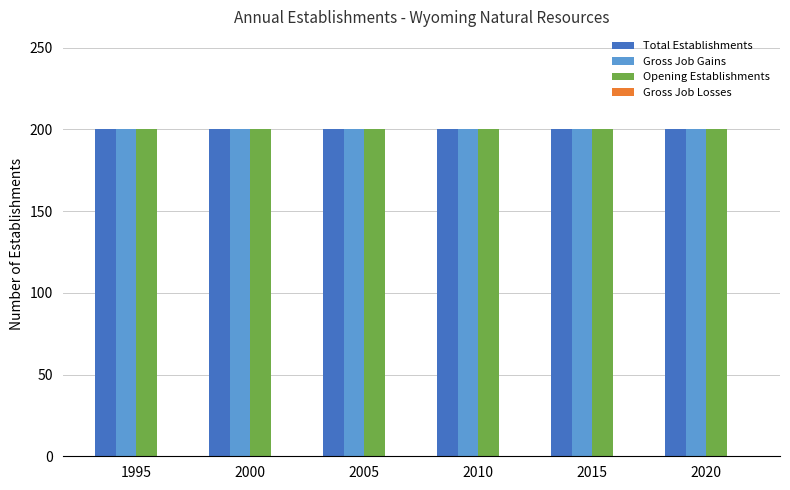

Reading right to left, extract all data points from this chart.

Total Establishments: 2020=200	2015=200	2010=200	2005=200	2000=200	1995=200
Gross Job Gains: 2020=200	2015=200	2010=200	2005=200	2000=200	1995=200
Opening Establishments: 2020=200	2015=200	2010=200	2005=200	2000=200	1995=200
Gross Job Losses: 2020=0	2015=0	2010=0	2005=0	2000=0	1995=0